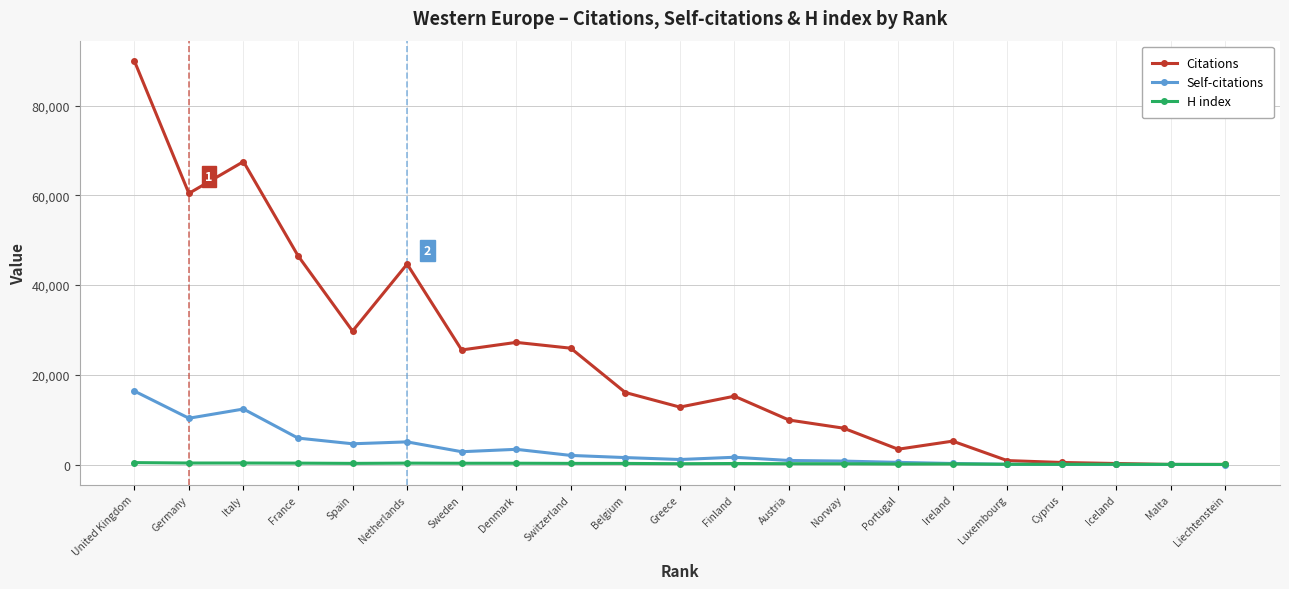

How many times do Self-citations and H index cross each other?

1